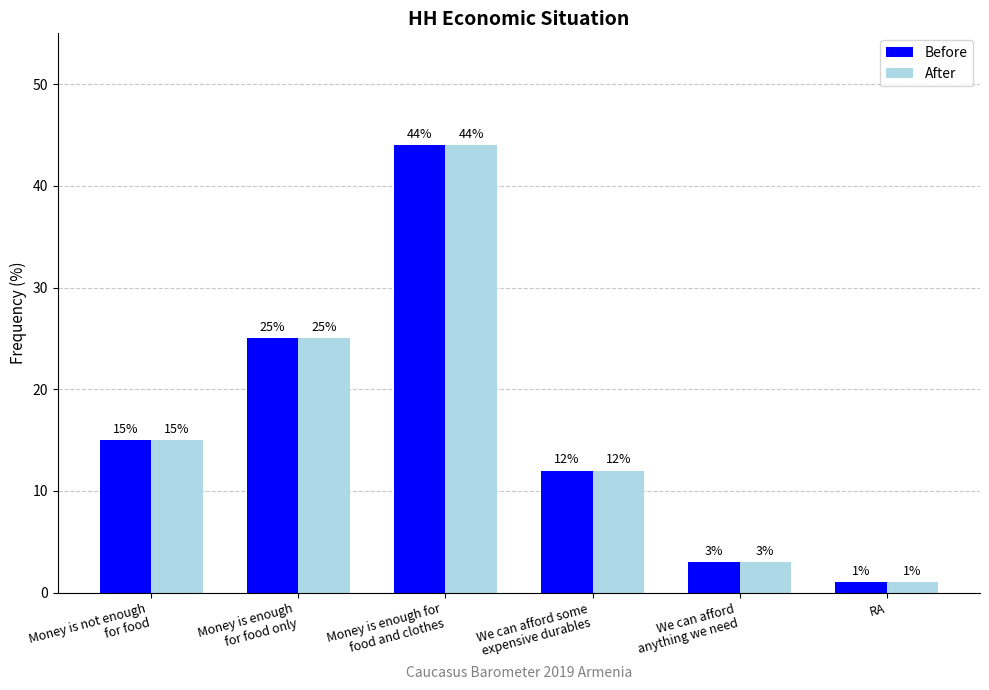

Is it true that After equals 21 at Money is enough for
food and clothes?

False